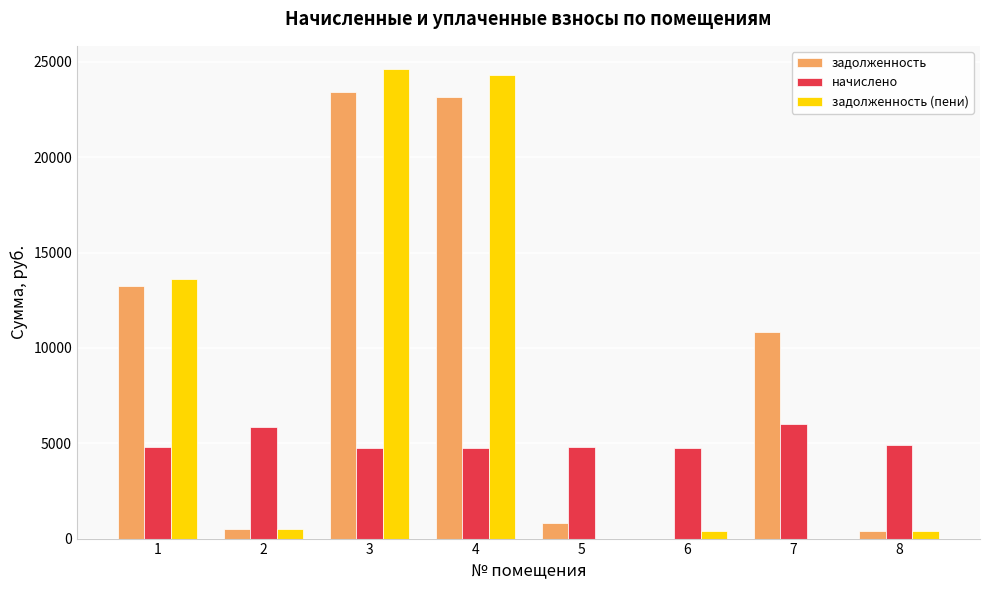

The value of начислено at 8 is 1429.2. True or false?

False